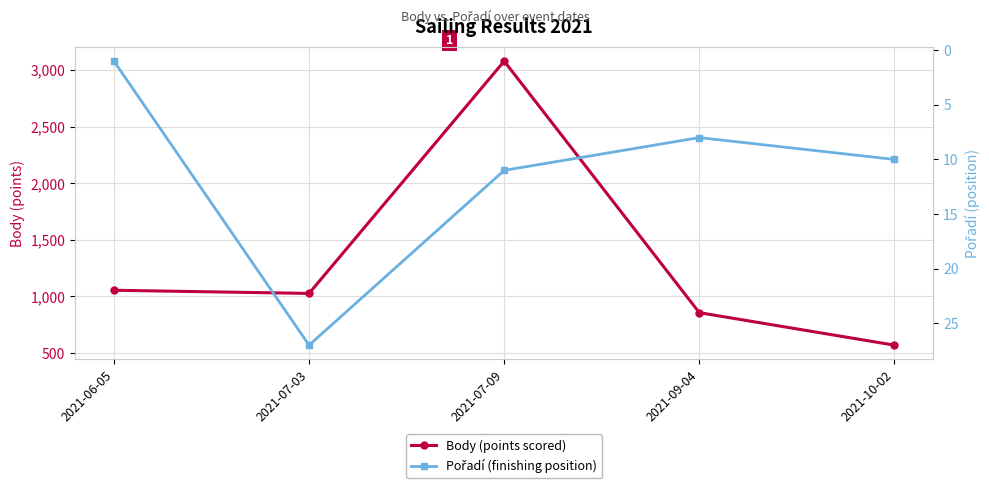

Which series has the widest spread of values?

Body (points scored)